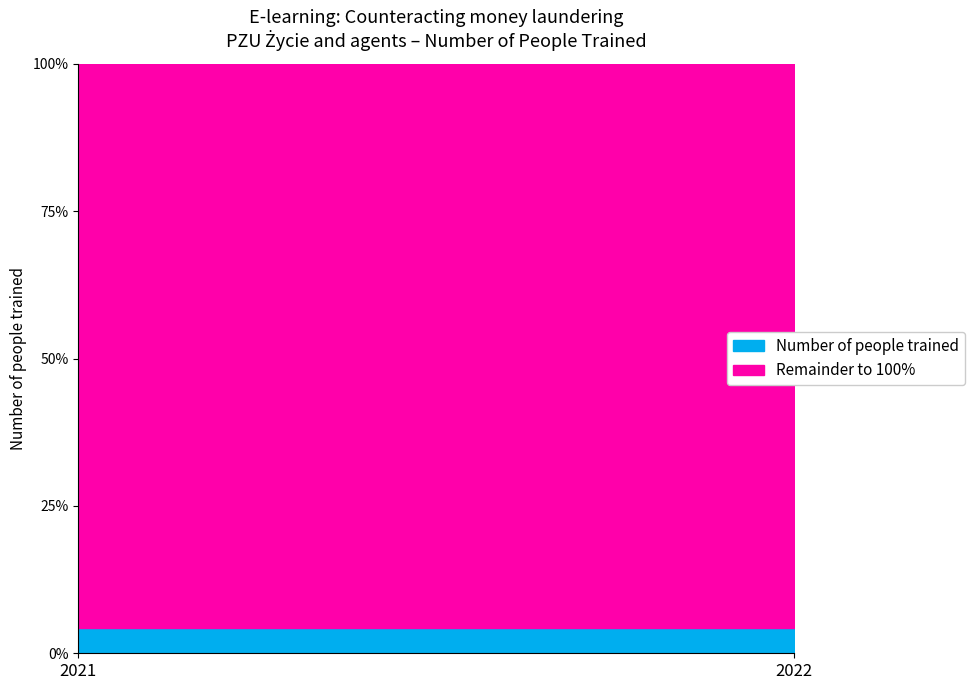

Reading left to right, transcribe all the data shown in this chart.

2021=437	2022=9601